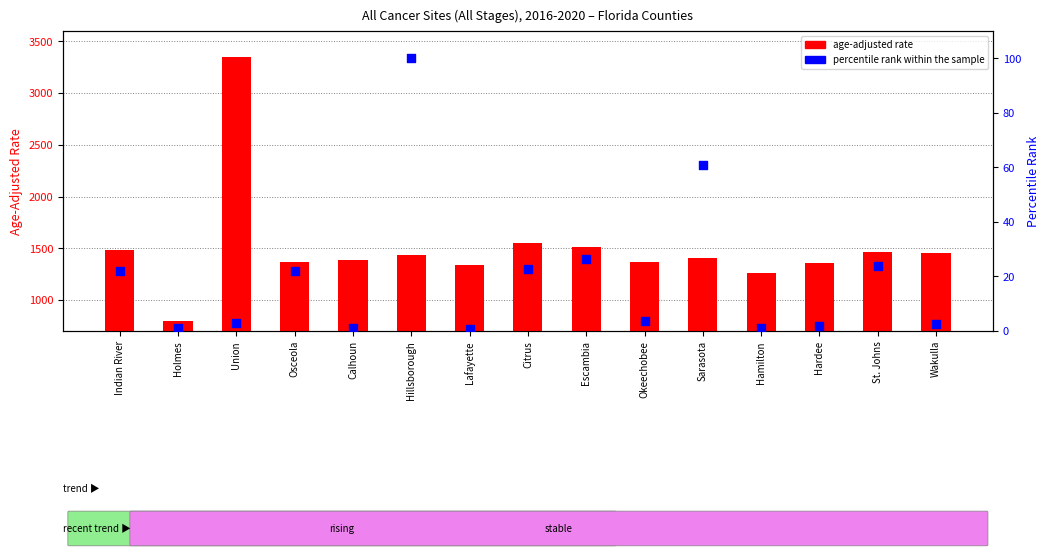

What are all the series names shown in the legend?

age-adjusted rate, percentile rank within the sample